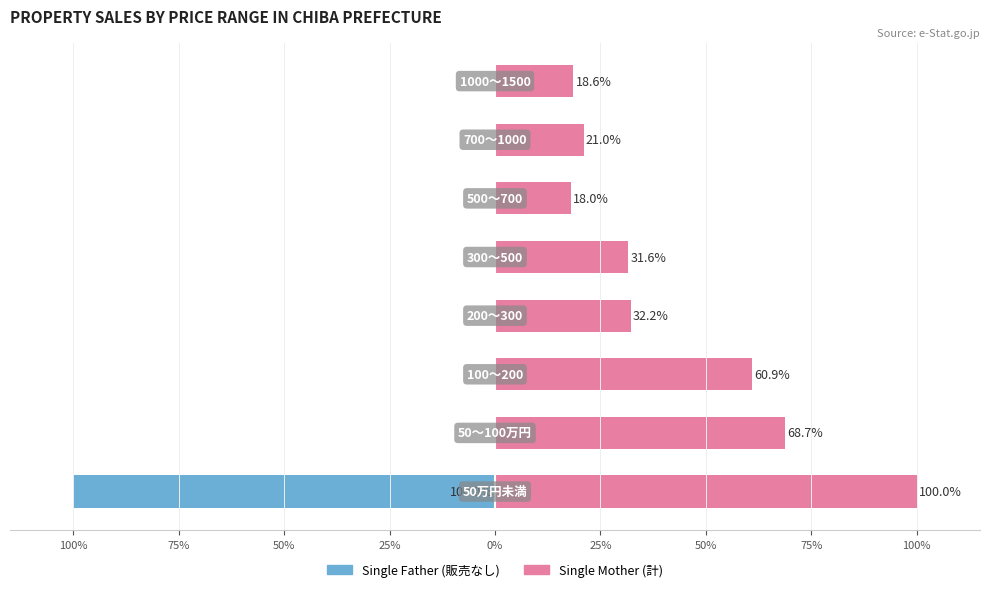

What is the average value of the Single Mother (計) series?

43.9